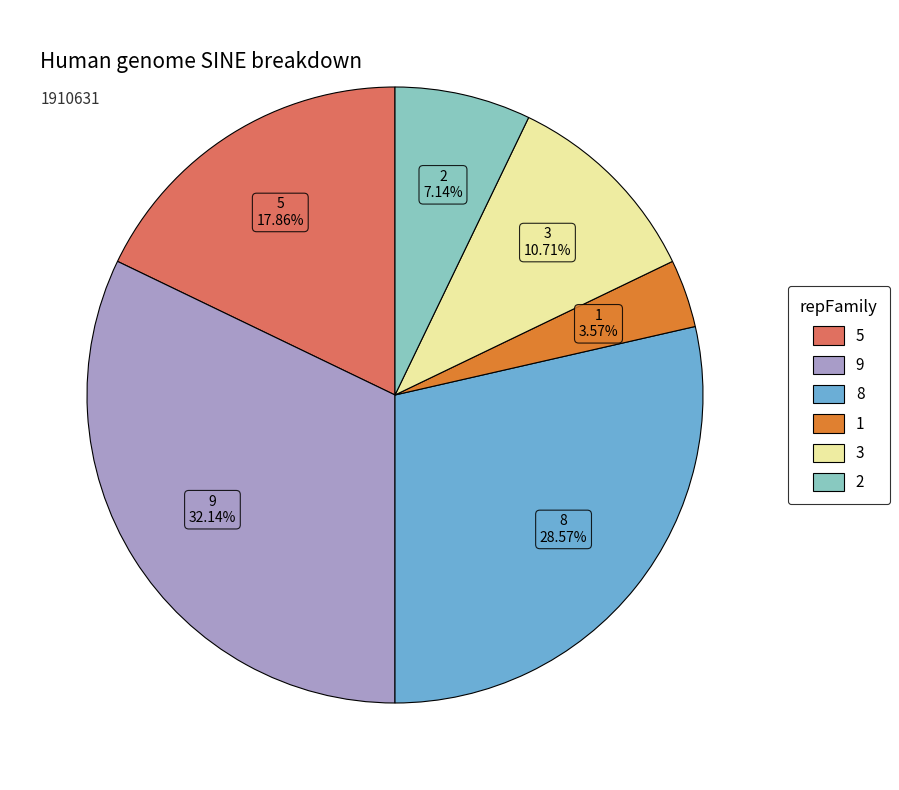

To the nearest percent, what is the average slice percentage?

17%